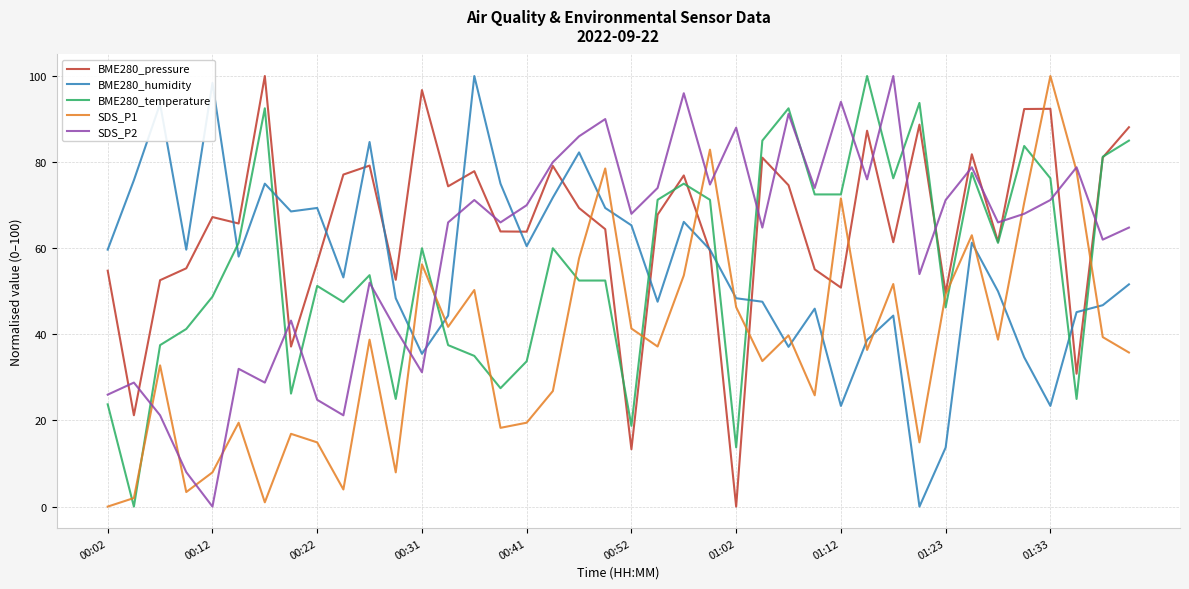

What is the greatest value displayed?

100.0